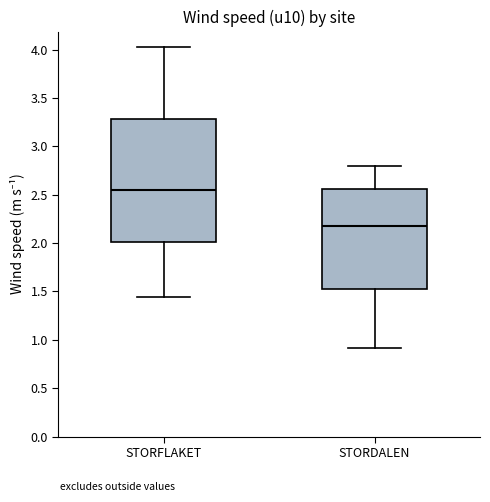

Which box has the highest median line?

STORFLAKET